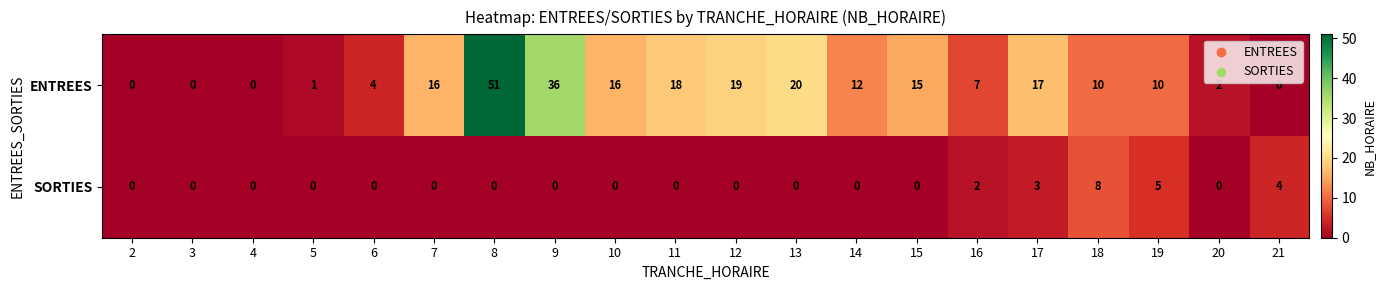

Is it true that ENTREES equals 7 at 6?

False